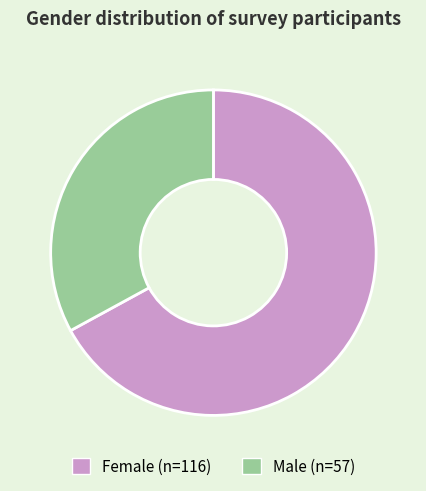

Is the sum of Male and Female greater than half?

Yes